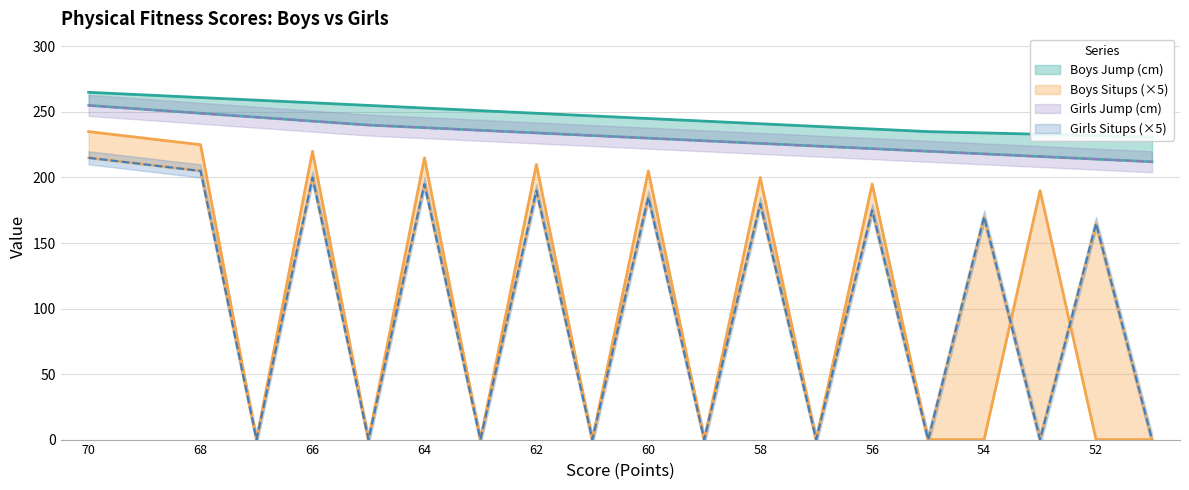

What is the greatest value displayed?

265